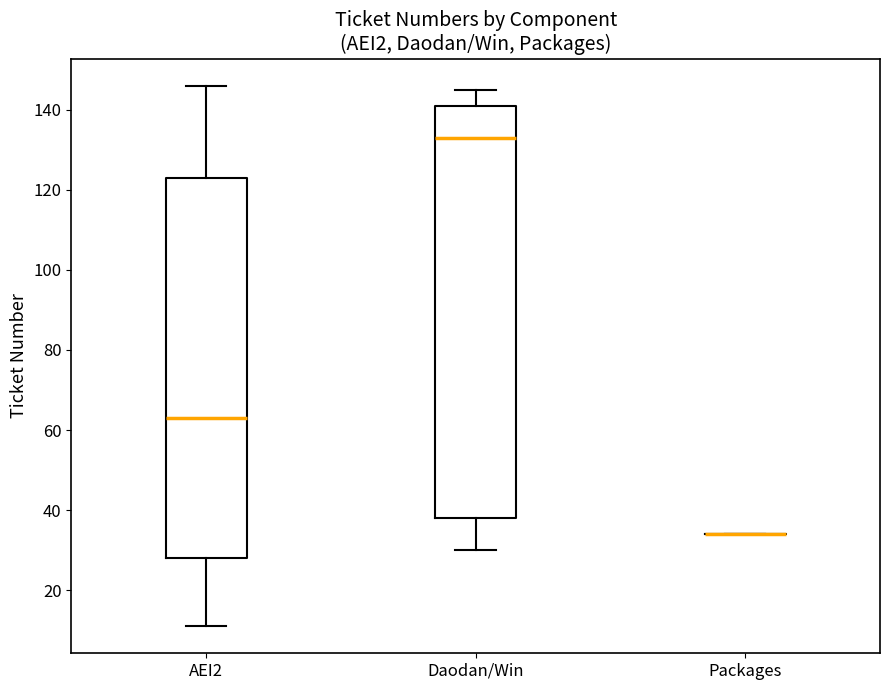

Comparing the boxes themselves (not the whiskers), which one is the tallest?

Daodan/Win